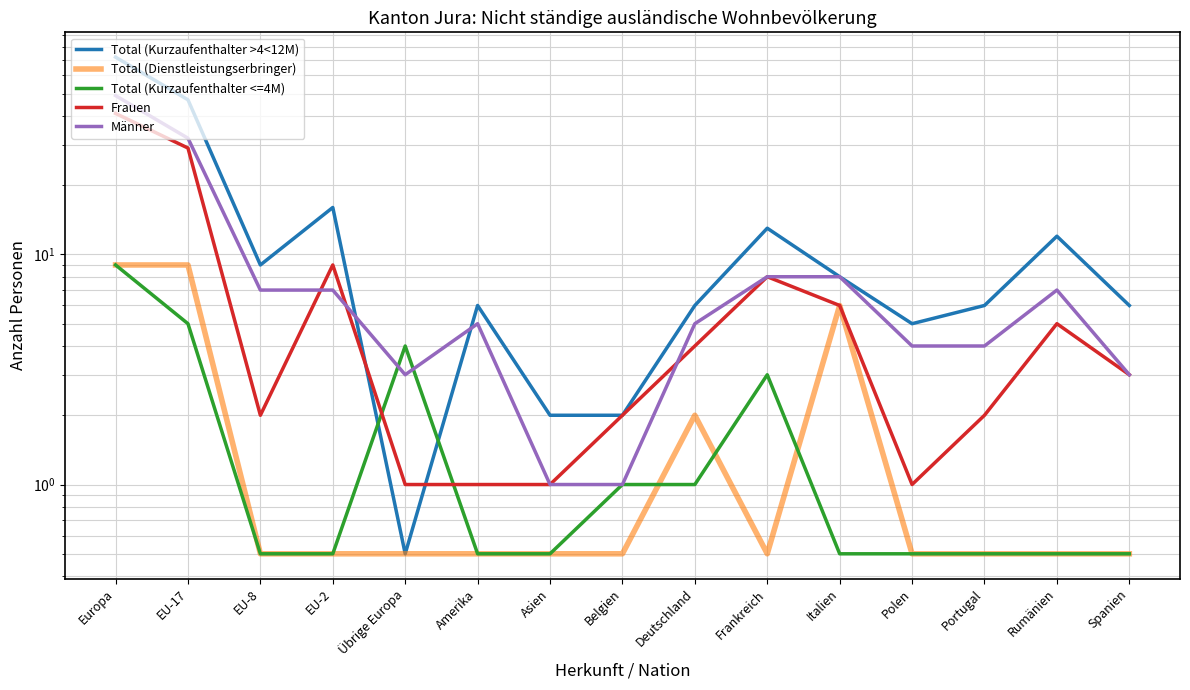

At which label does Männer reach its peak?

Europa